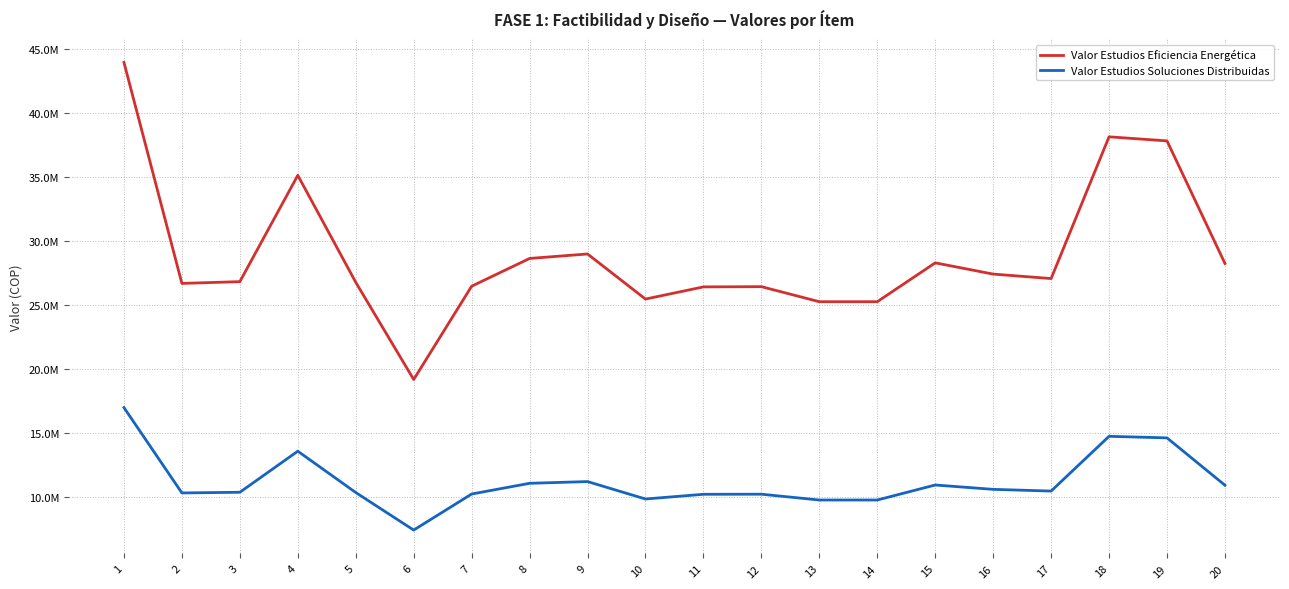

List the series in order of their peak value, highest first.

Valor Estudios Eficiencia Energética, Valor Estudios Soluciones Distribuidas